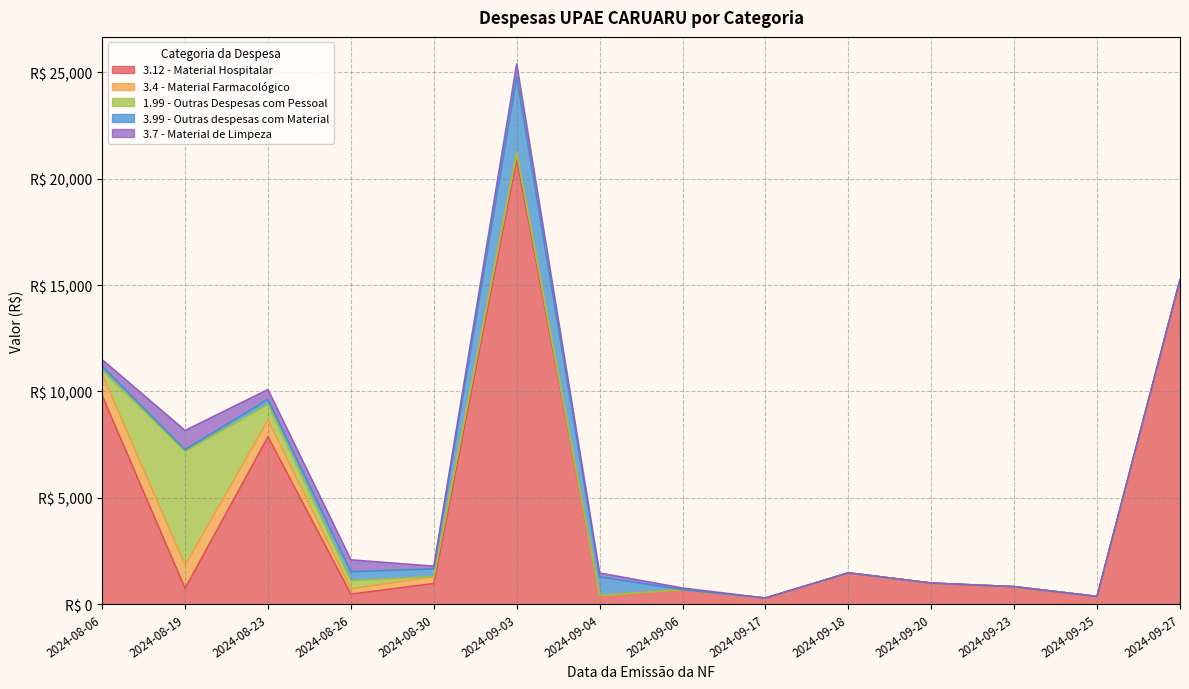

Reading left to right, what are all the values shown in this chart?

3.12 - Material Hospitalar: 9803.9	739.0	7867.8	470.0	968.1	20930.6	401.8	680.0	282.2	1468.0	986.9	818.0	358.0	15242.4
3.4 - Material Farmacológico: 1010.8	1090.0	787.6	246.6	318.5	308.0	0.0	0.0	0.0	0.0	0.0	0.0	0.0	0.0
1.99 - Outras Despesas com Pessoal: 178.7	5342.4	730.0	384.7	0.0	0.0	0.0	0.0	0.0	0.0	0.0	0.0	0.0	0.0
3.99 - Outras despesas com Material: 190.0	92.0	240.0	424.0	366.0	3547.8	880.0	0.0	0.0	0.0	0.0	0.0	0.0	0.0
3.7 - Material de Limpeza: 310.0	900.0	462.3	555.5	129.5	616.0	179.2	75.5	0.0	0.0	0.0	0.0	0.0	0.0